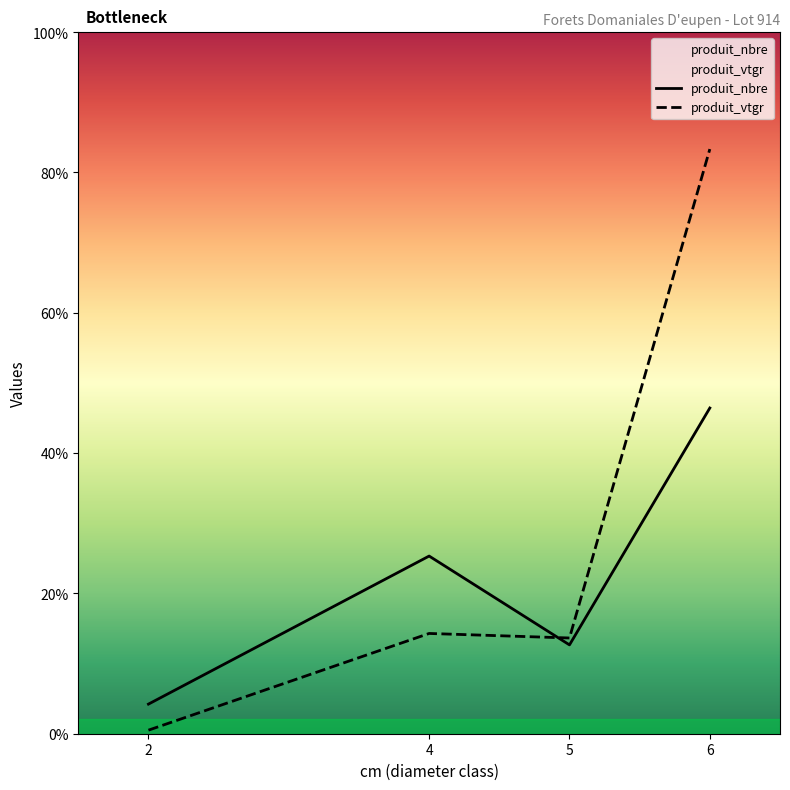

List the series in order of their peak value, highest first.

produit_vtgr, produit_nbre